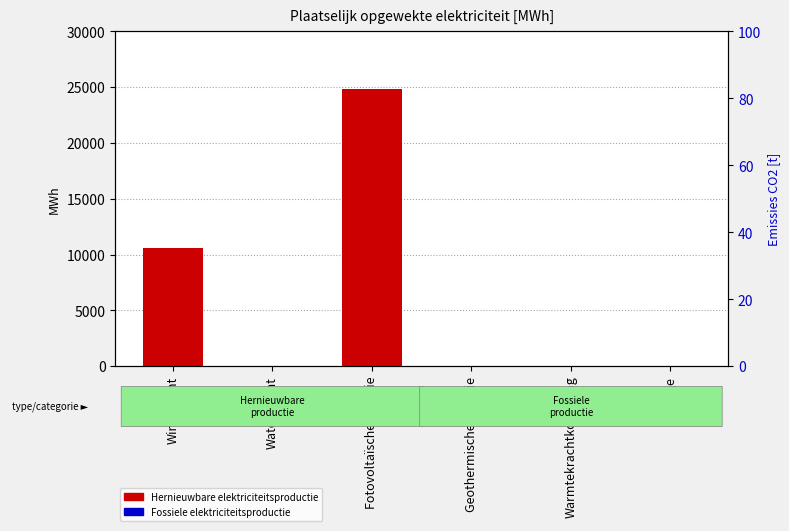

What position from the left is Overige?

6